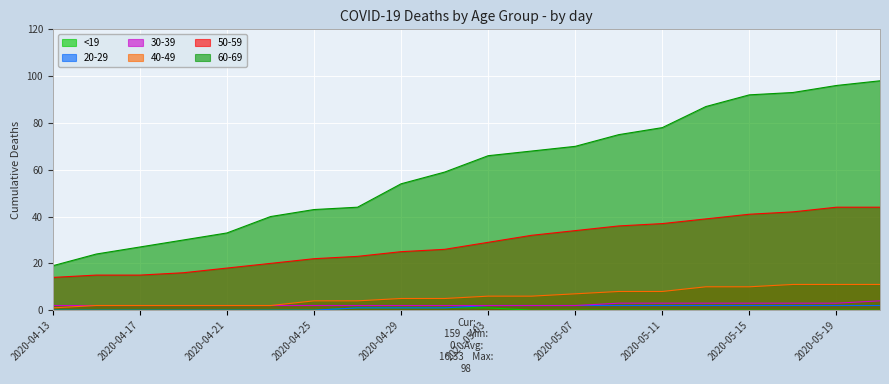

What is the difference between the highest and lowest values at 2020-05-07?

70